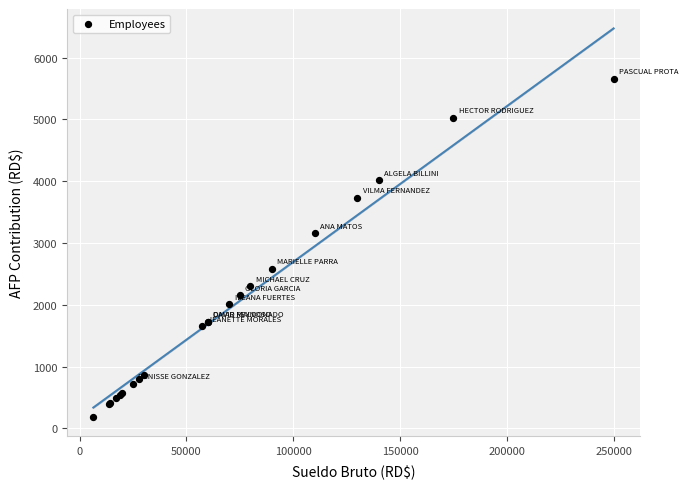

What Y value in the scatter plot is closest to 2921?

3157.0